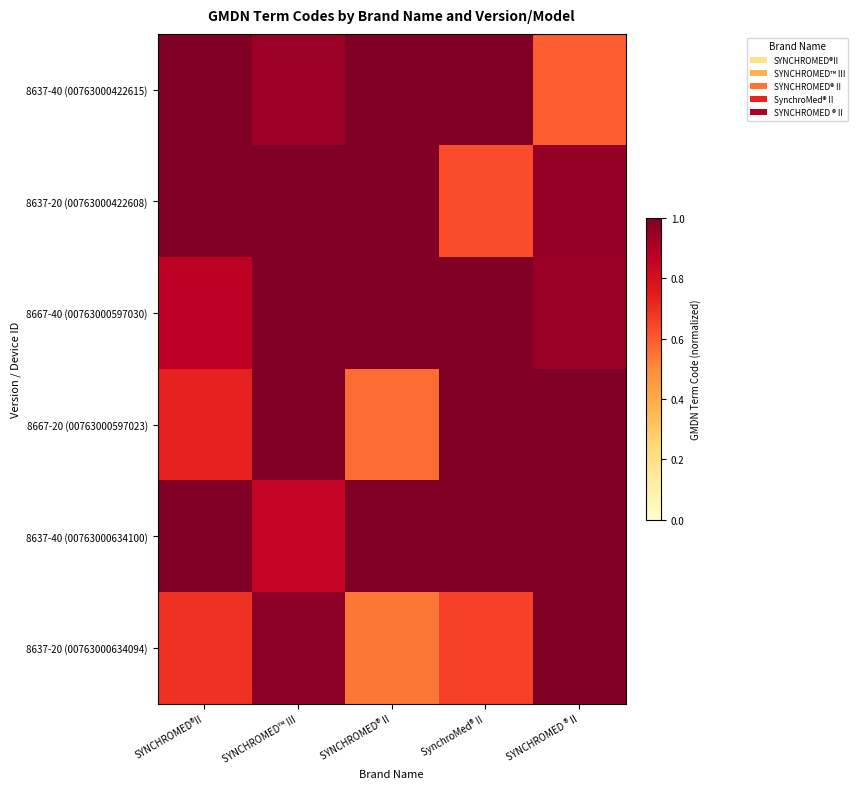

Reading left to right, transcribe all the data shown in this chart.

8637-40 (00763000422615): SYNCHROMED®II=1.0	SYNCHROMED™ III=0.9	SYNCHROMED® II=1.0	SynchroMed® II=1.0	SYNCHROMED ® II=0.6
8637-20 (00763000422608): SYNCHROMED®II=1.0	SYNCHROMED™ III=1.0	SYNCHROMED® II=1.0	SynchroMed® II=0.6	SYNCHROMED ® II=1.0
8667-40 (00763000597030): SYNCHROMED®II=0.9	SYNCHROMED™ III=1.0	SYNCHROMED® II=1.0	SynchroMed® II=1.0	SYNCHROMED ® II=0.9
8667-20 (00763000597023): SYNCHROMED®II=0.7	SYNCHROMED™ III=1.0	SYNCHROMED® II=0.6	SynchroMed® II=1.0	SYNCHROMED ® II=1.0
8637-40 (00763000634100): SYNCHROMED®II=1.0	SYNCHROMED™ III=0.9	SYNCHROMED® II=1.0	SynchroMed® II=1.0	SYNCHROMED ® II=1.0
8637-20 (00763000634094): SYNCHROMED®II=0.7	SYNCHROMED™ III=1.0	SYNCHROMED® II=0.5	SynchroMed® II=0.7	SYNCHROMED ® II=1.0